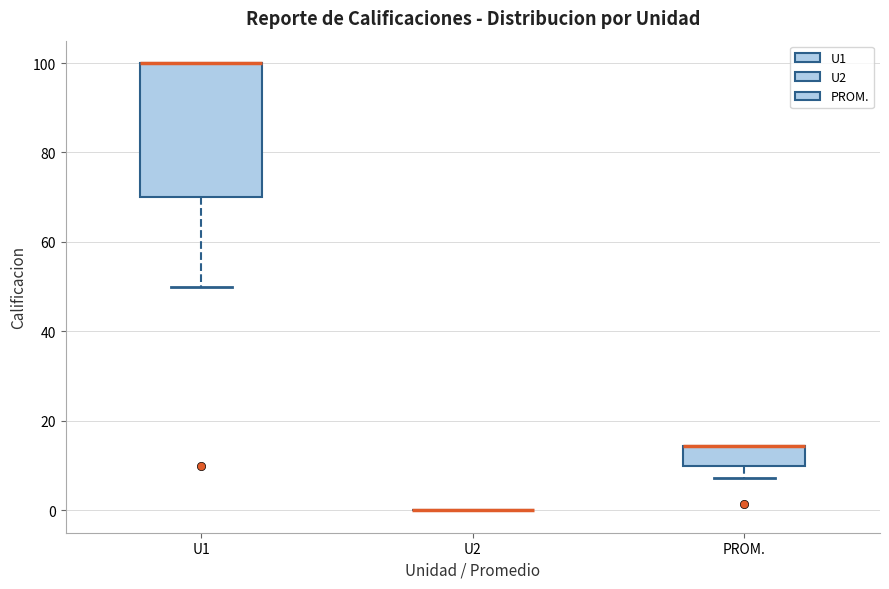

Where is the lower edge of the box for U1 on the y-axis? The values are not printed on the chart, so give them approximately, as read against the axis.

70